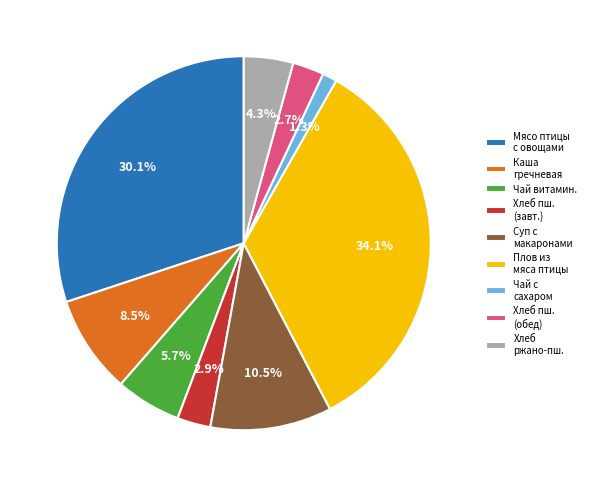

Which slice is the smallest?

Чай с сахаром